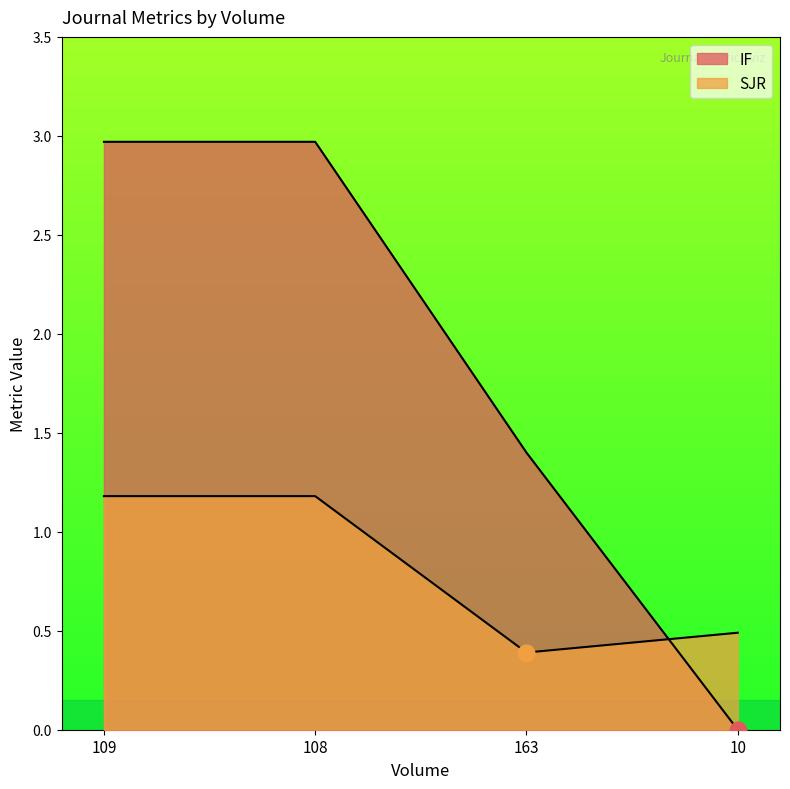

Is the value of IF at 108 greater than the value of SJR at 10?

Yes